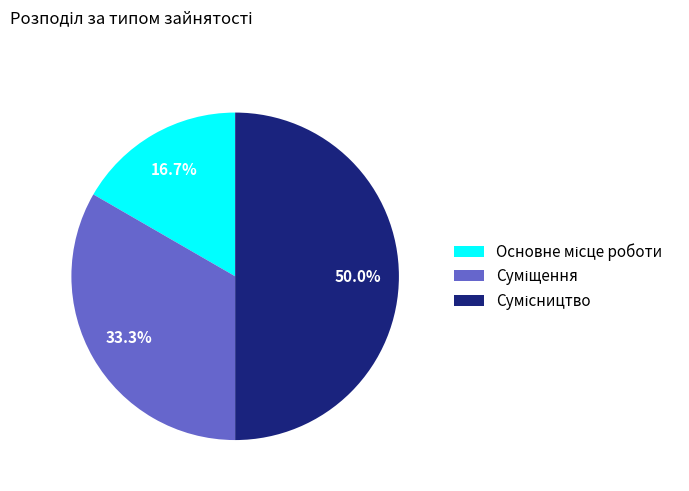

To the nearest percent, what is the combined percentage of Сумісництво and Основне місце роботи?

67%